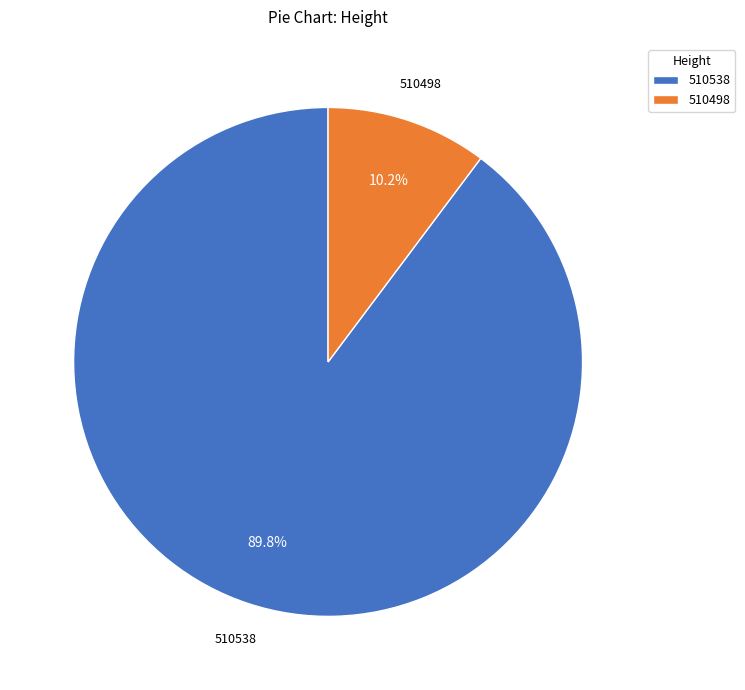

Is it true that 510538 is 90% of the pie?

True